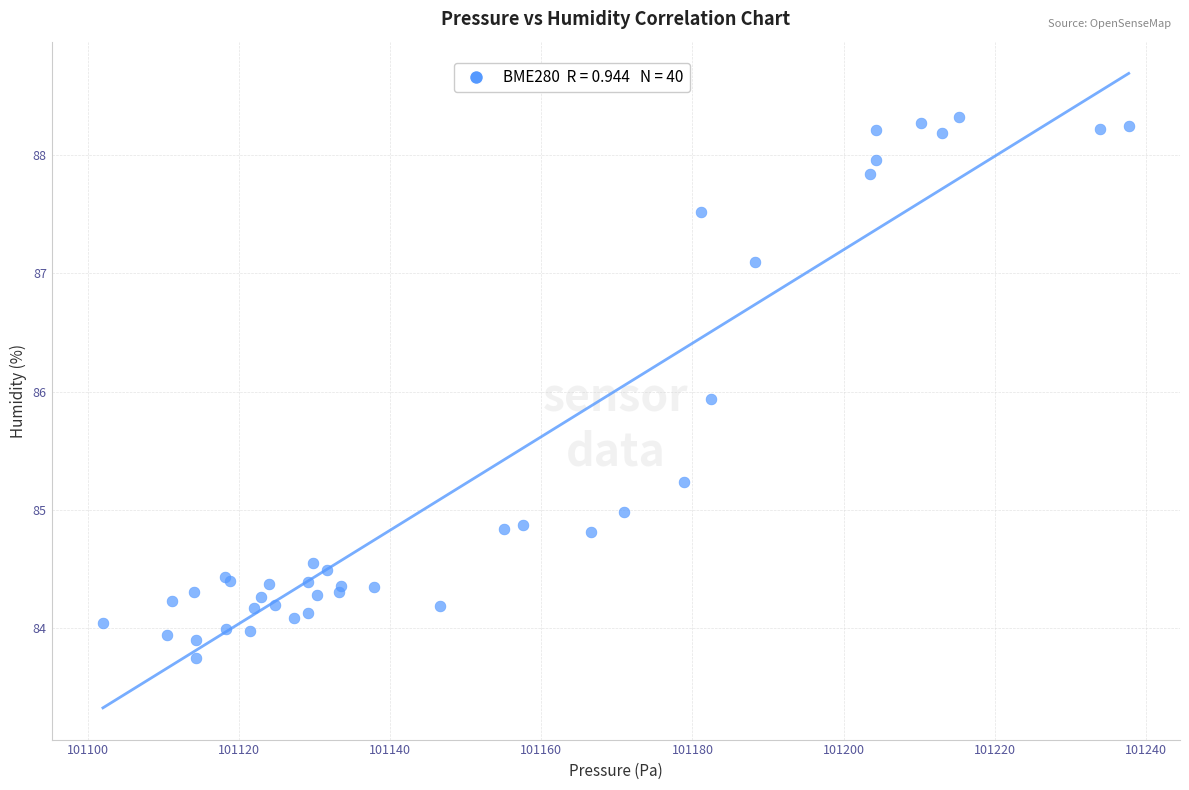

What Y value in the scatter plot is closest to 86?

85.9